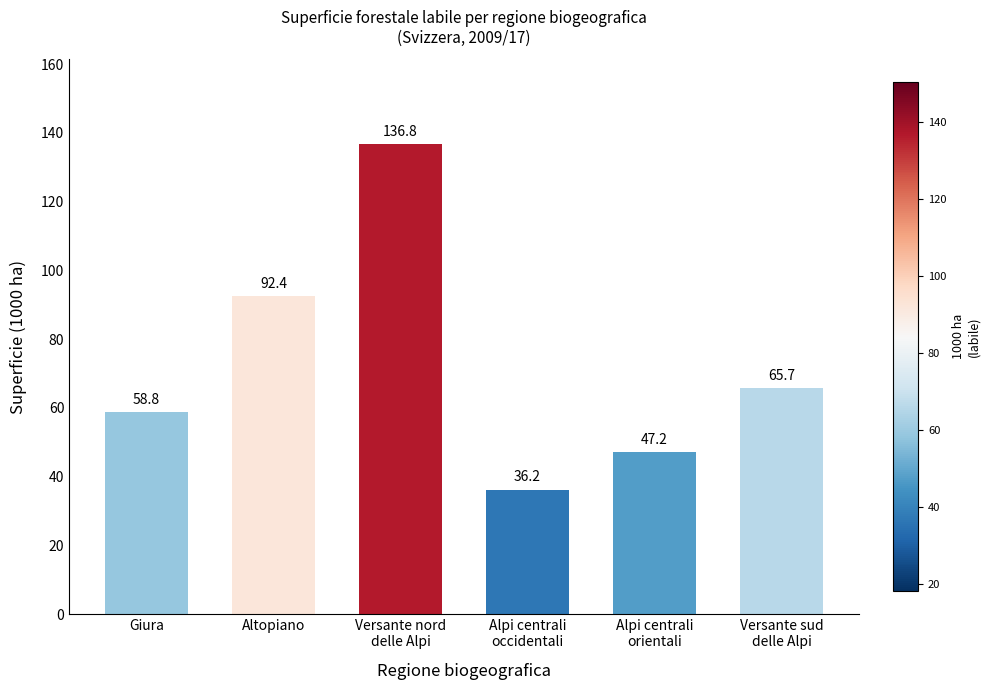

Rank the categories by value from highest to lowest.

Versante nord
delle Alpi, Altopiano, Versante sud
delle Alpi, Giura, Alpi centrali
orientali, Alpi centrali
occidentali